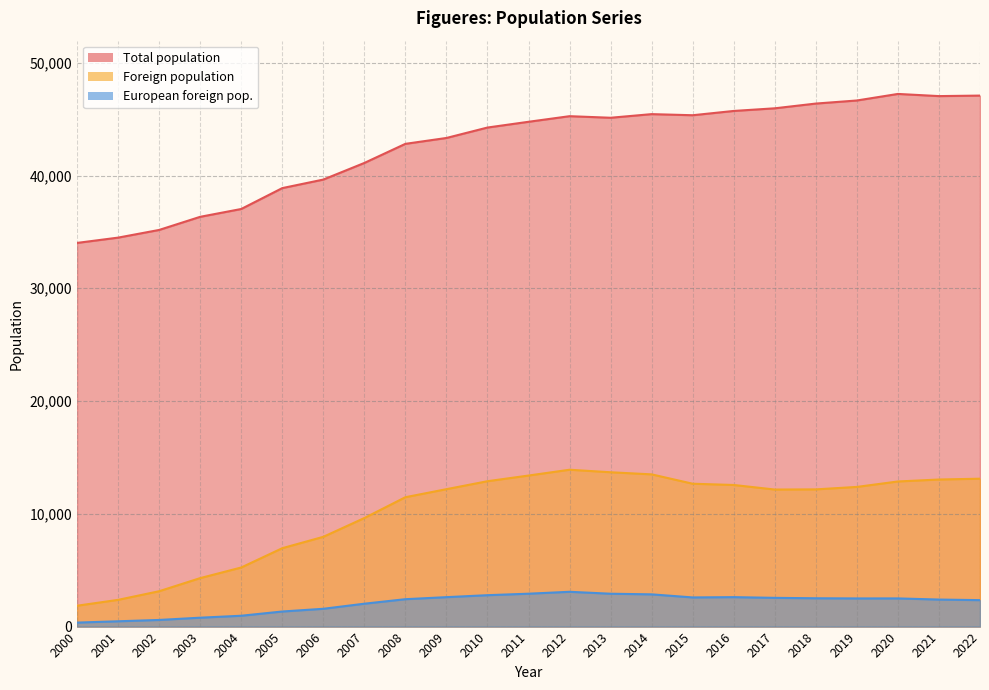

At how many categories does at least one series exceed 43059?

14